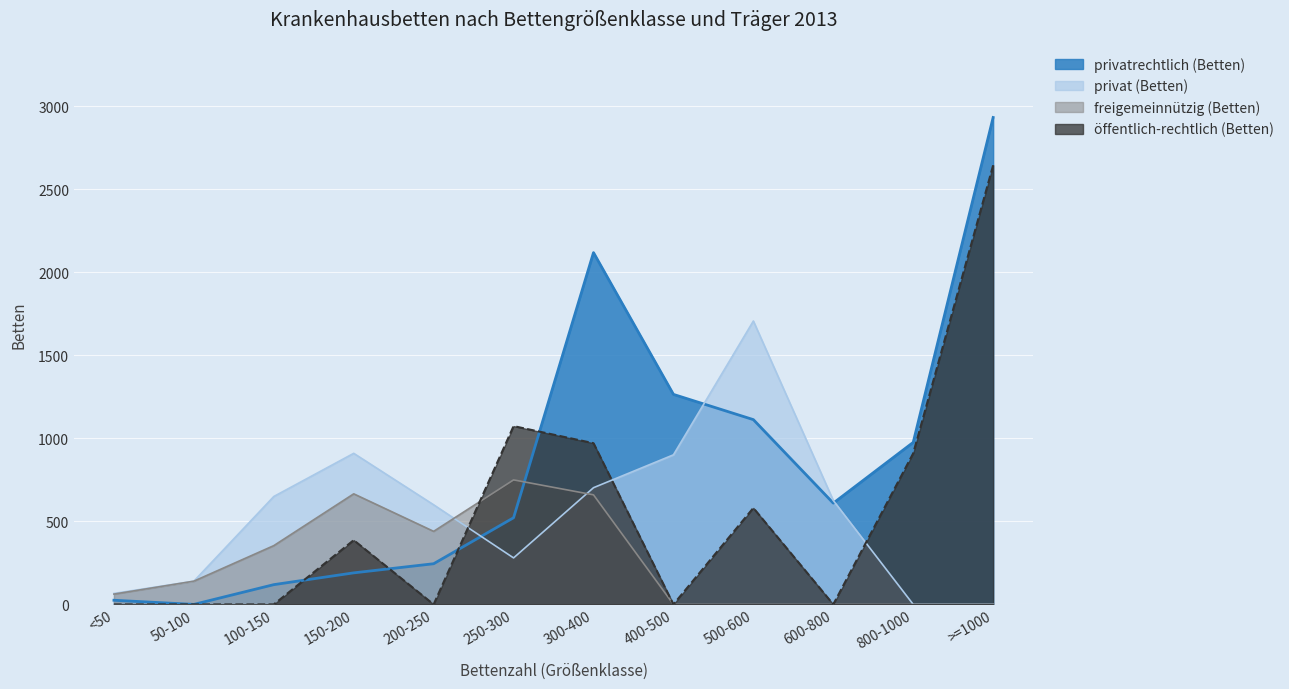

How many lines are shown in the chart?

4